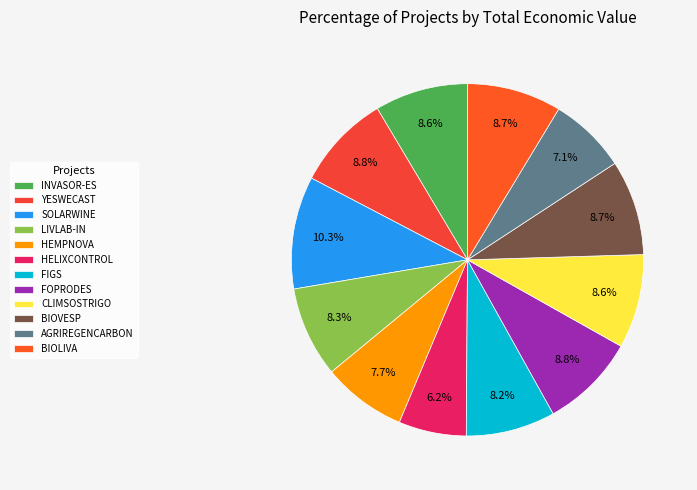

Is the sum of BIOLIVA and AGRIREGENCARBON greater than half?

No